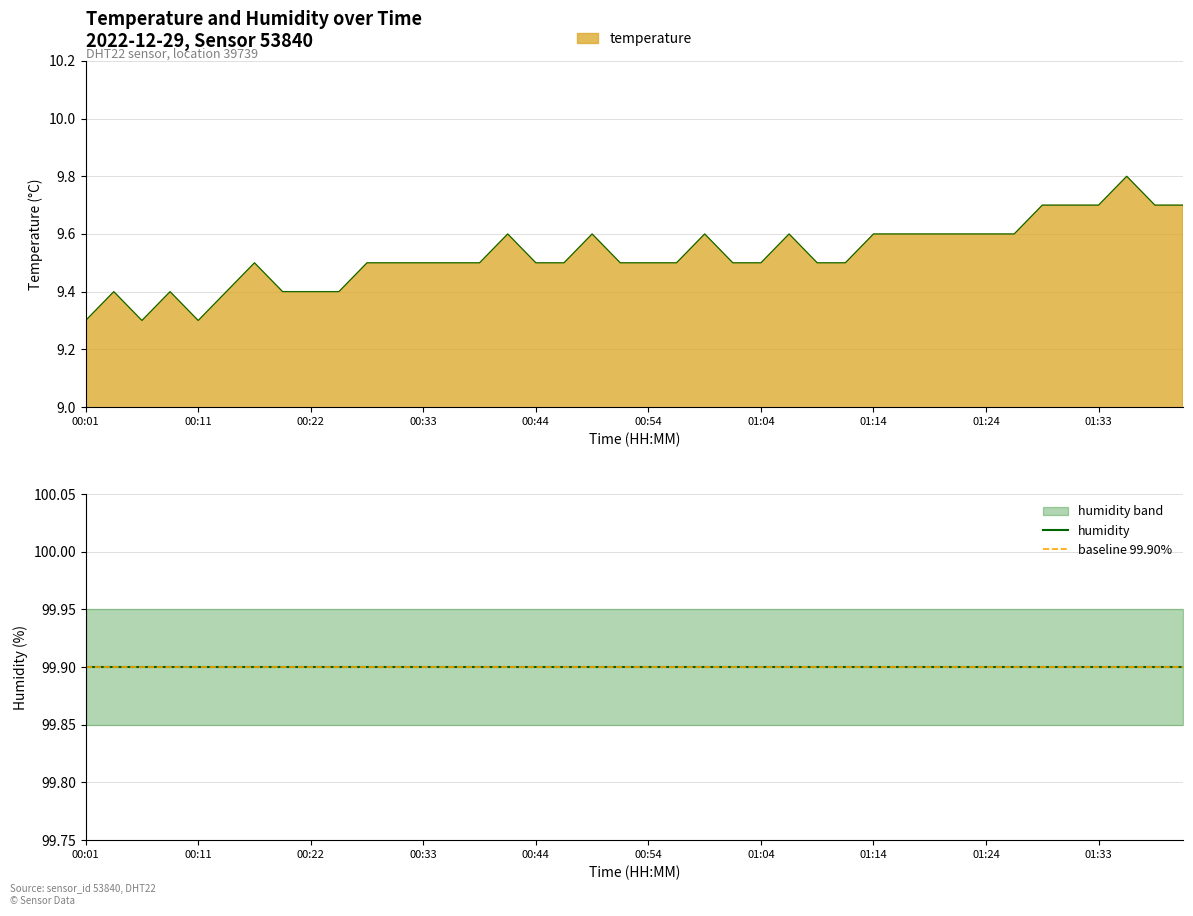

What is the difference between the temperature values at 14:00 and 16:00?

0.1